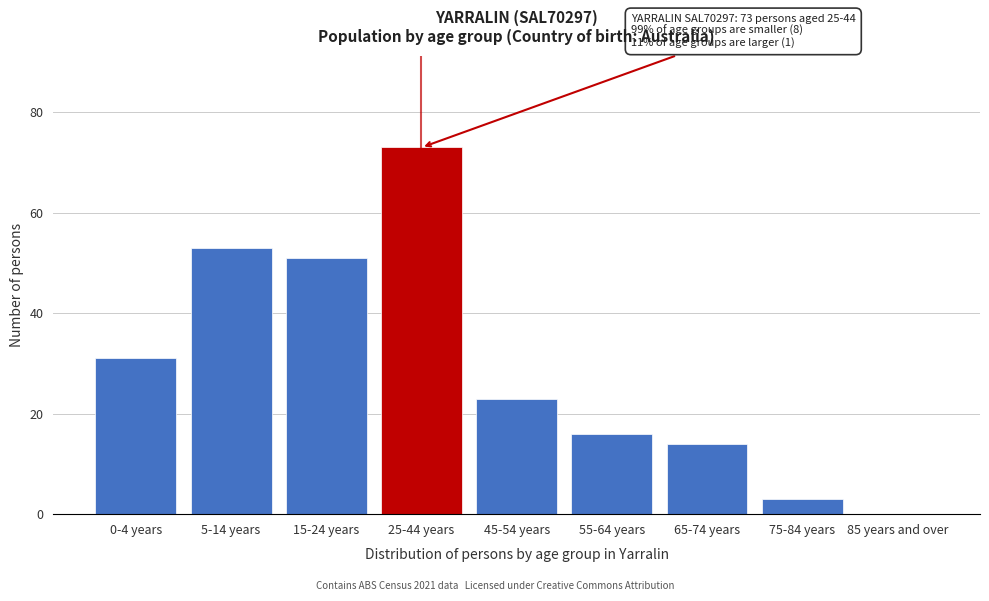

Reading left to right, extract all data points from this chart.

0-4 years=31	5-14 years=53	15-24 years=51	25-44 years=73	45-54 years=23	55-64 years=16	65-74 years=14	75-84 years=3	85 years and over=0